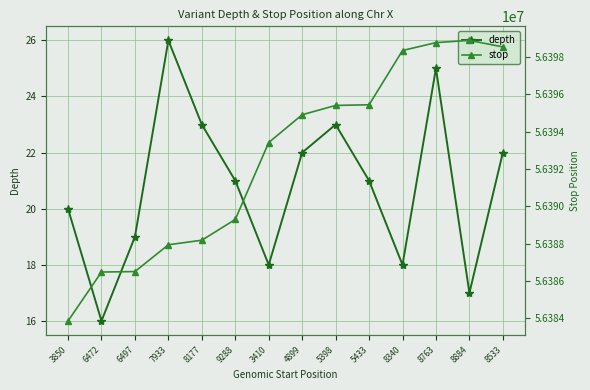

What is the label of the 10th point from the right?

8177